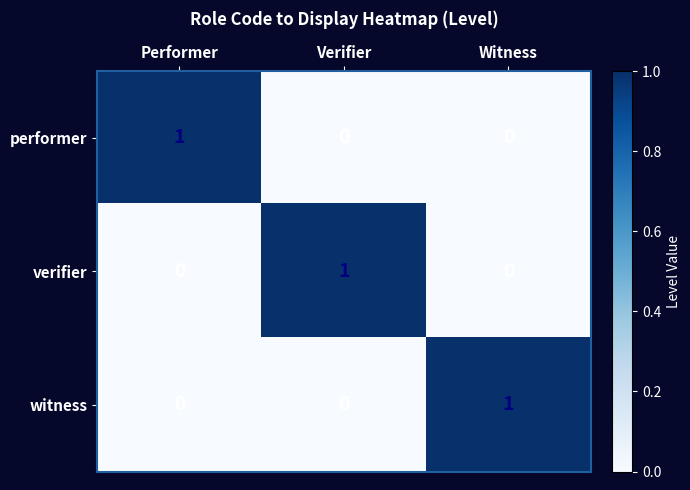

How many categories are shown in the chart?

3